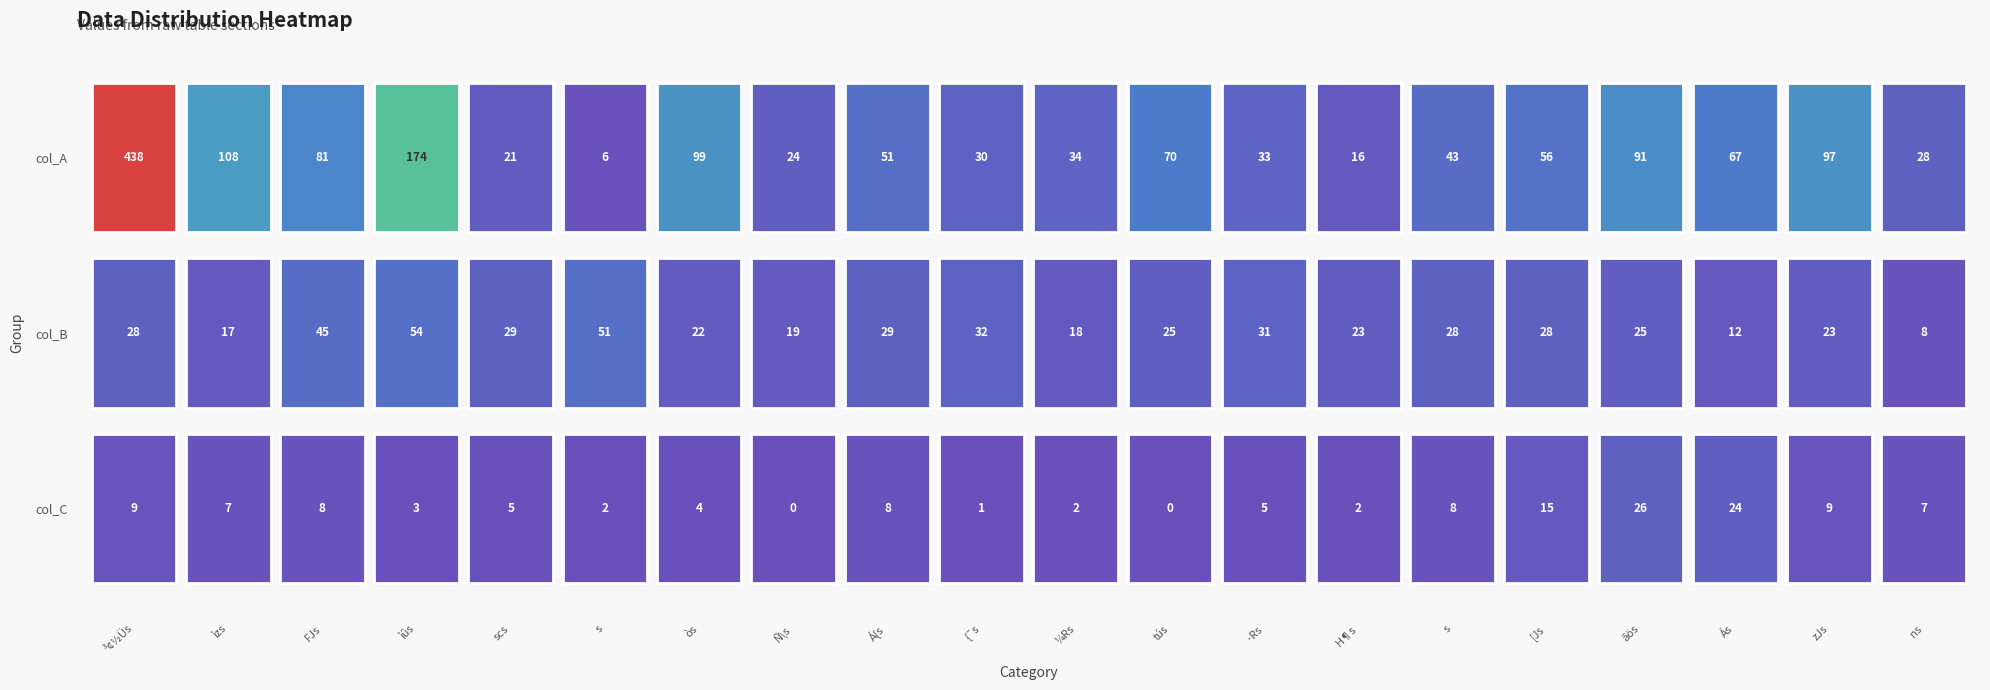

Reading left to right, list all the values displayed in this chart.

col_A: 0=438	1=108	2=81	3=174	4=21	5=6	6=99	7=24	8=51	9=30	10=34	11=70	12=33	13=16	14=43	15=56	16=91	17=67	18=97	19=28
col_B: 0=28	1=17	2=45	3=54	4=29	5=51	6=22	7=19	8=29	9=32	10=18	11=25	12=31	13=23	14=28	15=28	16=25	17=12	18=23	19=8
col_C: 0=9	1=7	2=8	3=3	4=5	5=2	6=4	7=0	8=8	9=1	10=2	11=0	12=5	13=2	14=8	15=15	16=26	17=24	18=9	19=7